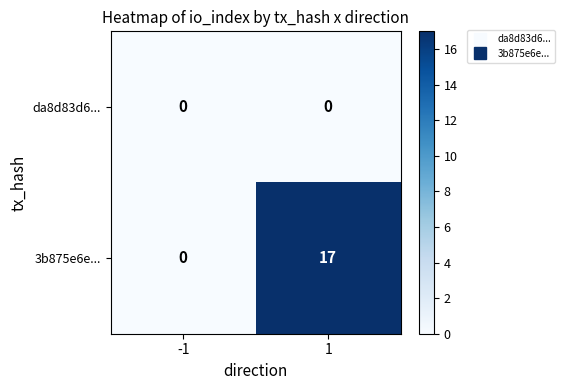

List the series in order of their peak value, highest first.

3b875e6e..., da8d83d6...